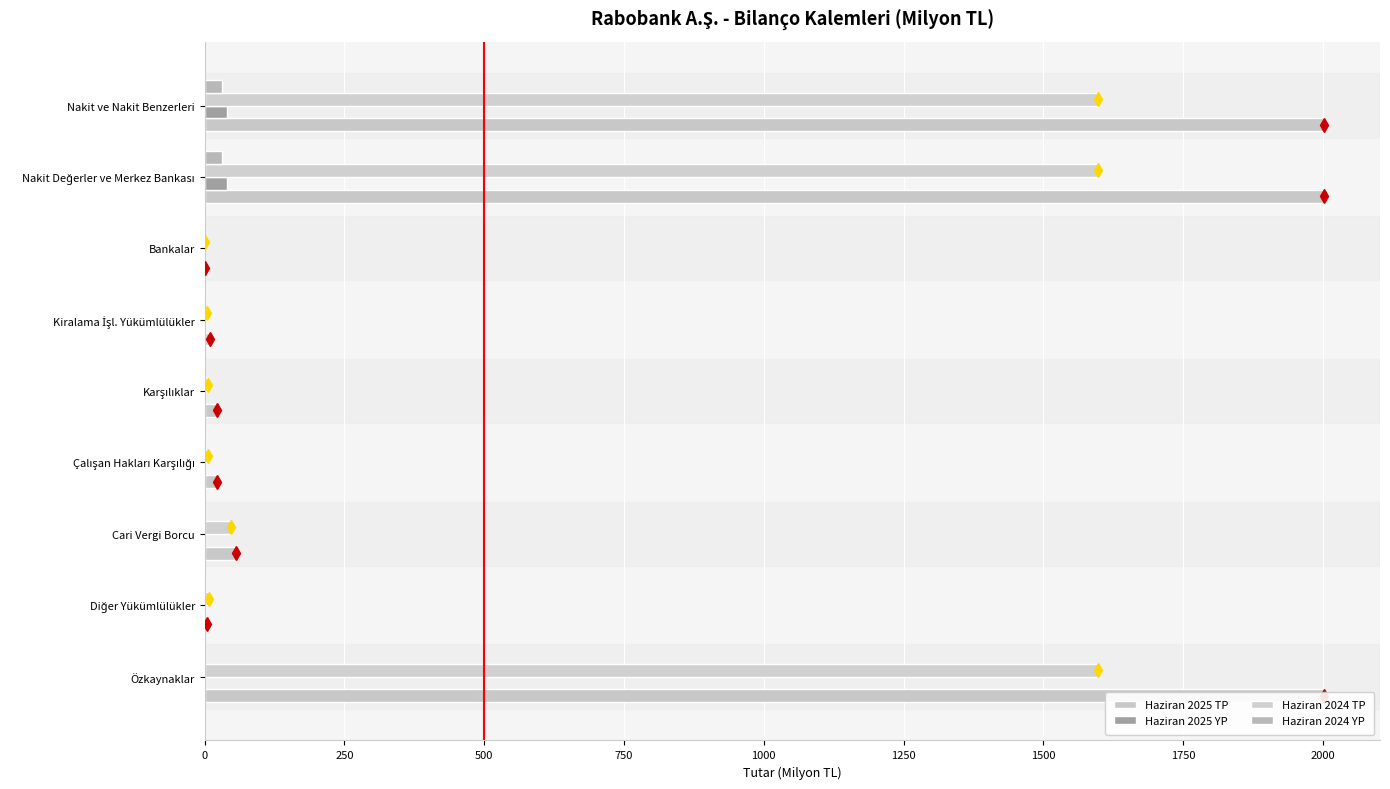

What are all the series names shown in the legend?

Haziran 2025 TP, Haziran 2025 YP, Haziran 2024 TP, Haziran 2024 YP